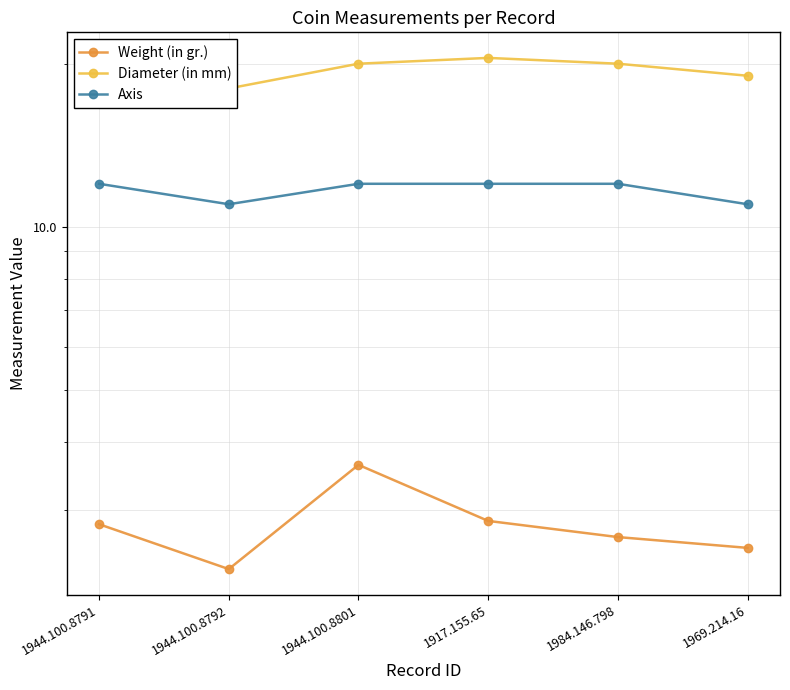

How many values in the Diameter (in mm) series are below 20?

3